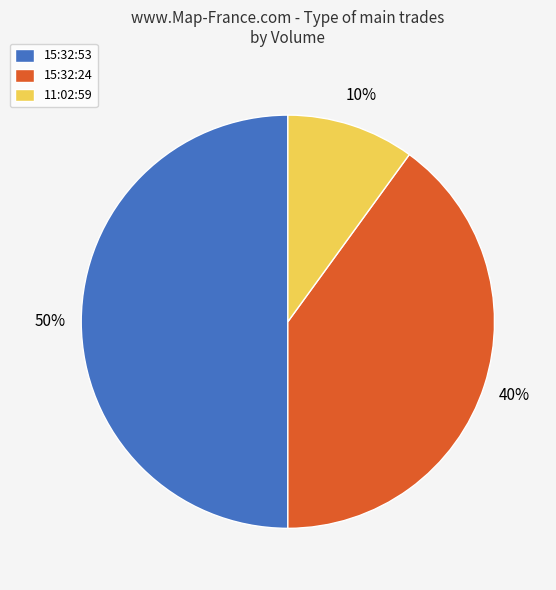

Which category has the biggest portion of the pie?

15:32:53